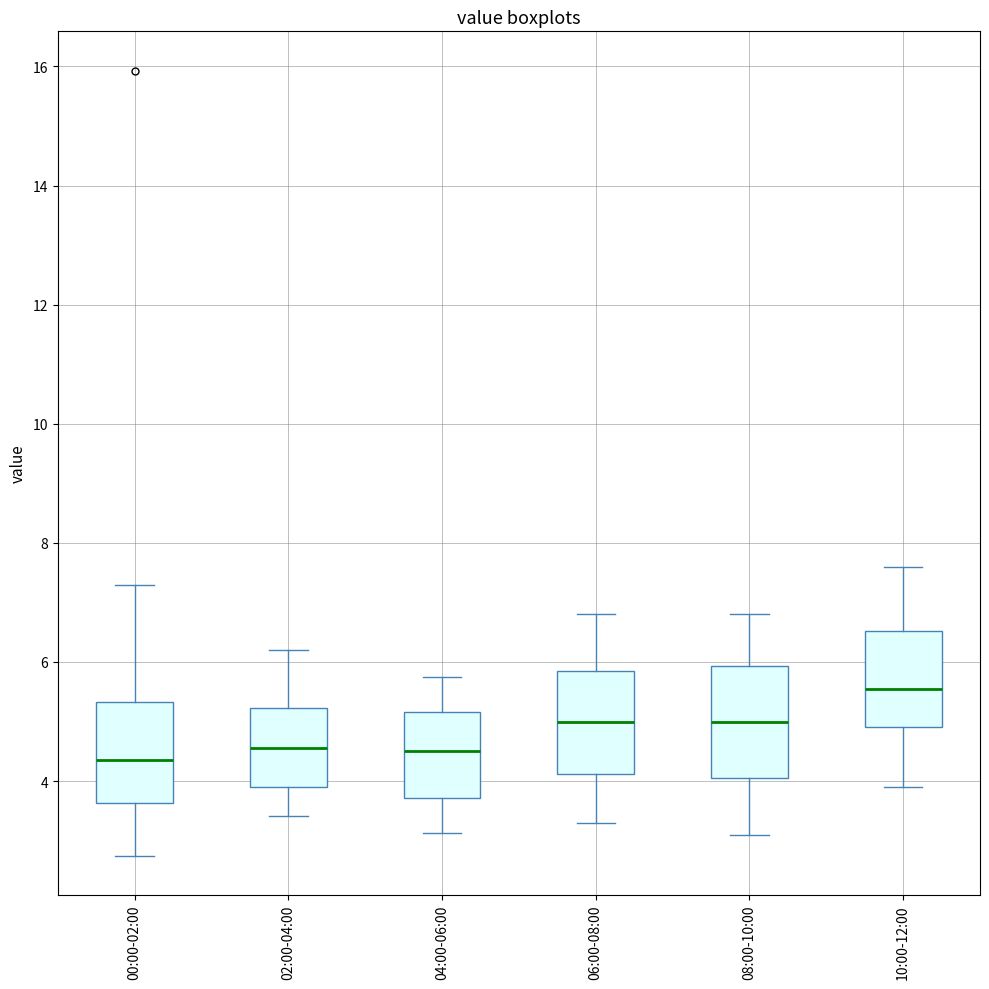

Which box's median line is the highest?

10:00-12:00